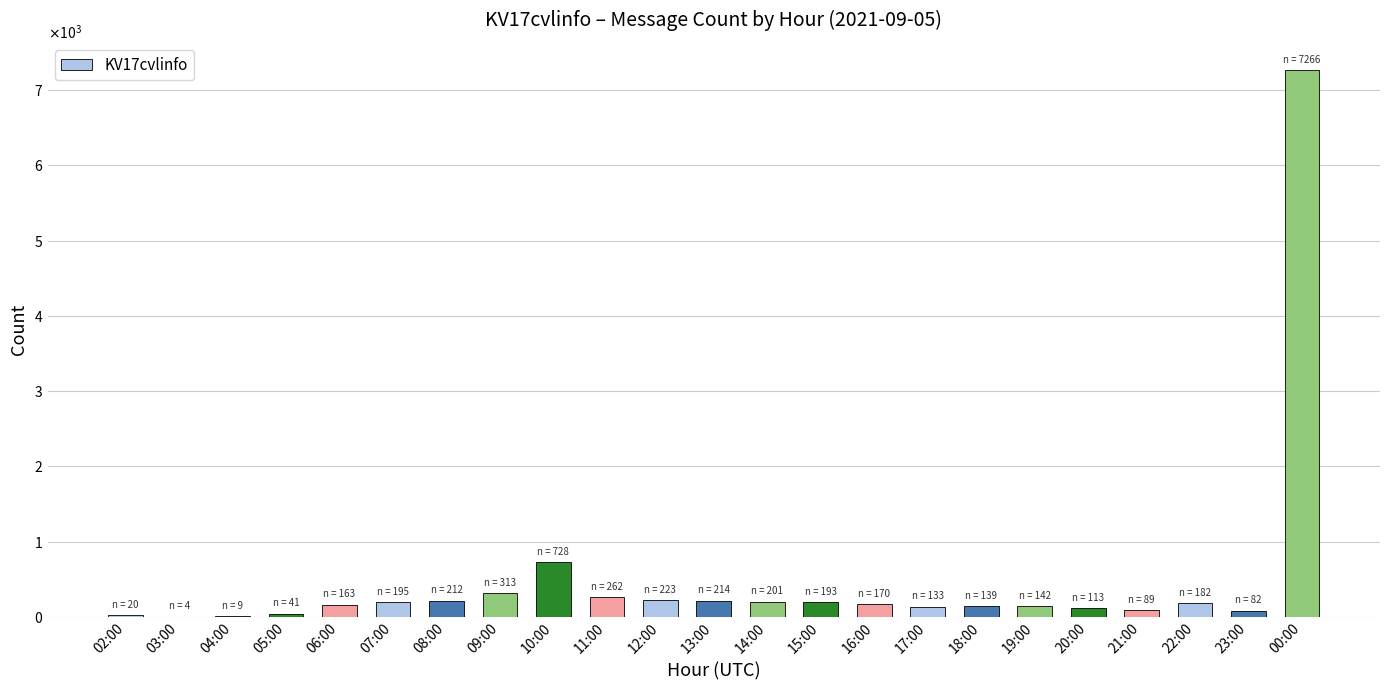

Rank the categories by value from lowest to highest.

03:00, 04:00, 02:00, 05:00, 23:00, 21:00, 20:00, 17:00, 18:00, 19:00, 06:00, 16:00, 22:00, 15:00, 07:00, 14:00, 08:00, 13:00, 12:00, 11:00, 09:00, 10:00, 00:00